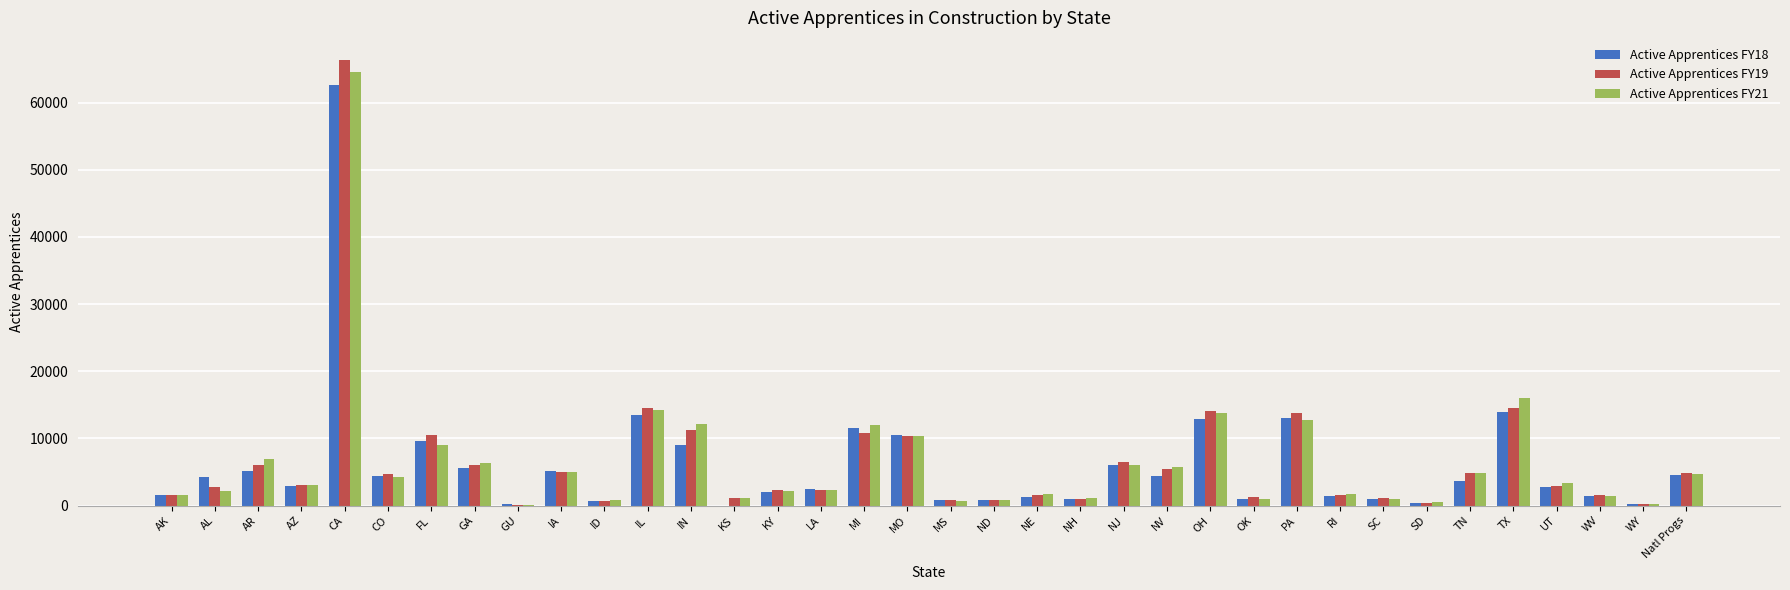

The Active Apprentices FY18 series shows 34117 at KS. True or false?

False